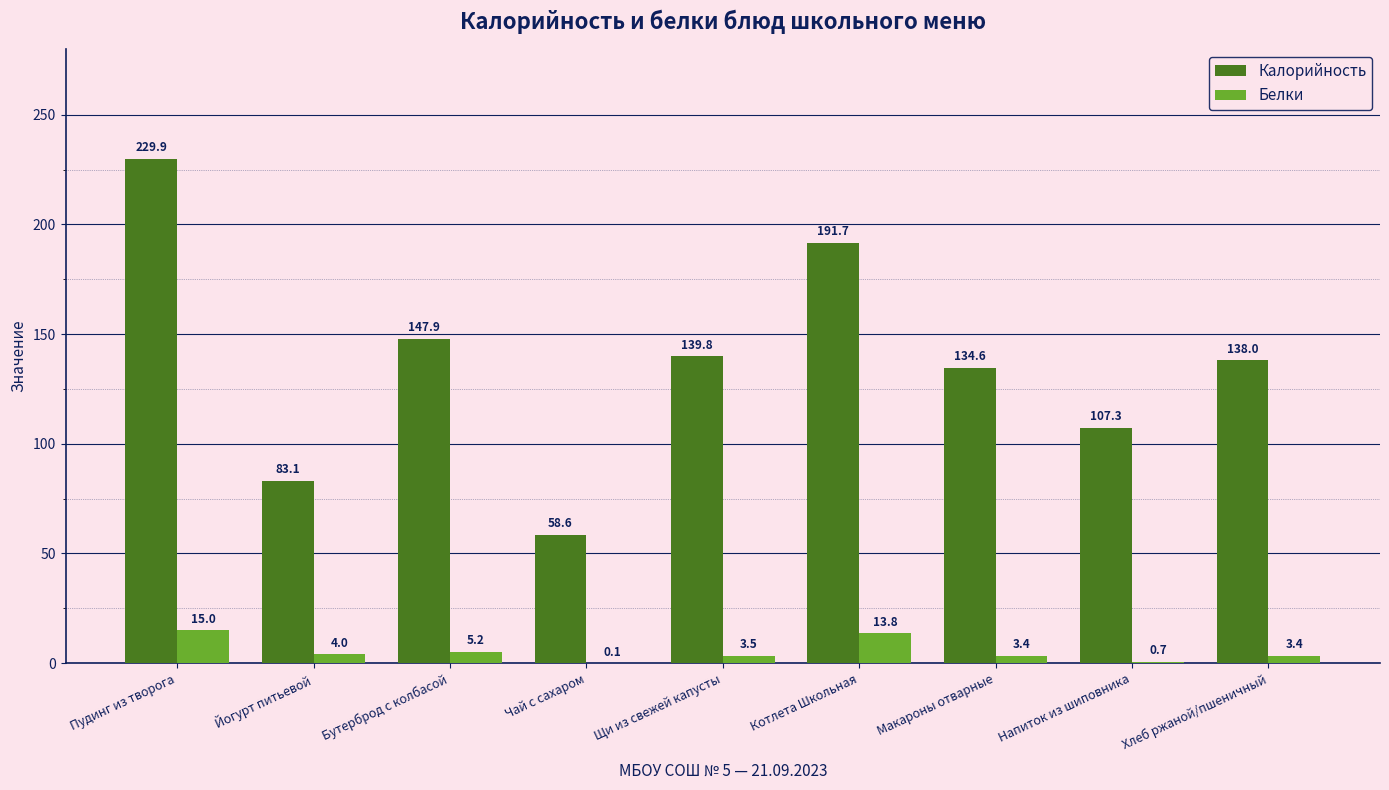

At which label is Калорийность closest to 144?

Бутерброд с колбасой